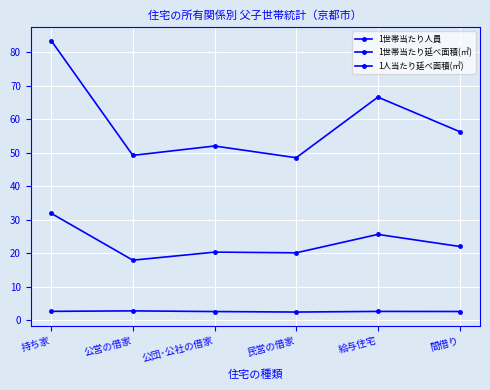

How many values in the 1世帯当たり延べ面積(㎡) series exceed 56?

3